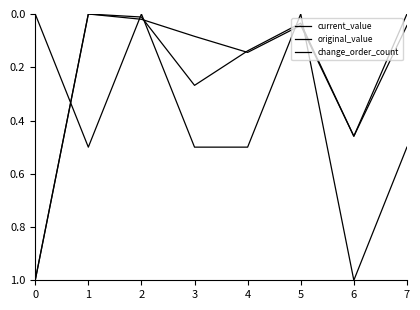

How many intersections are there between change_order_count and original_value?

5